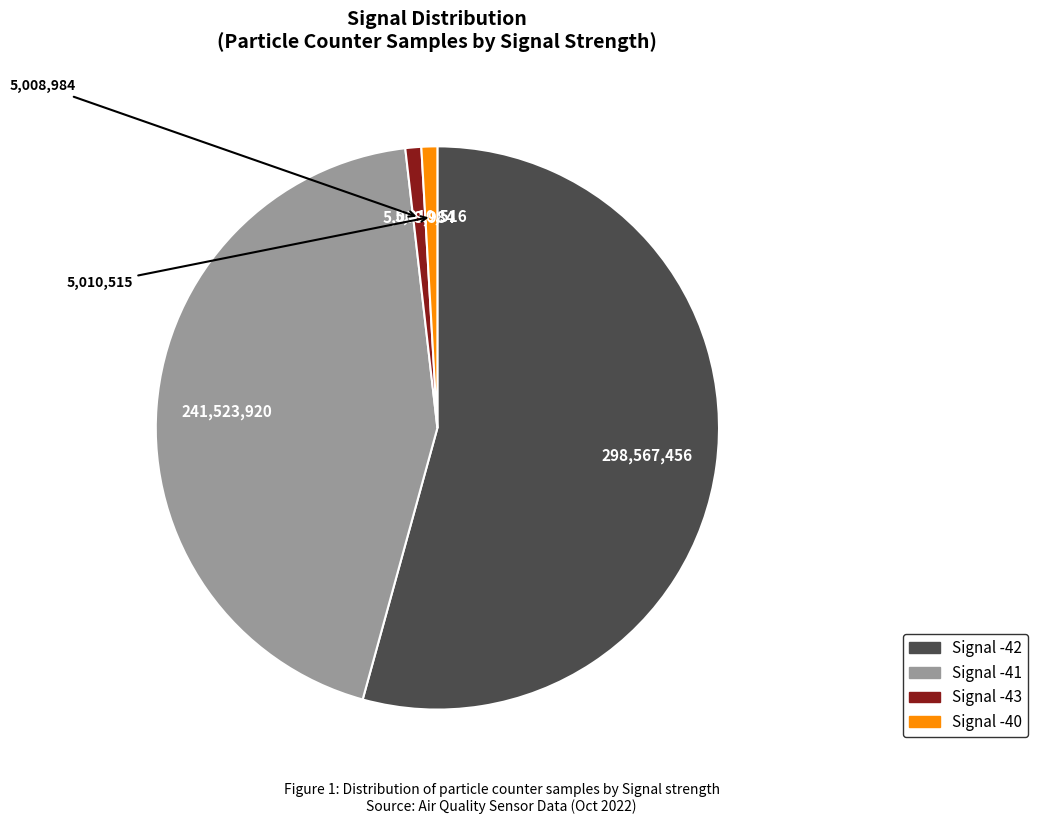

Is there a majority slice in this chart?

Yes